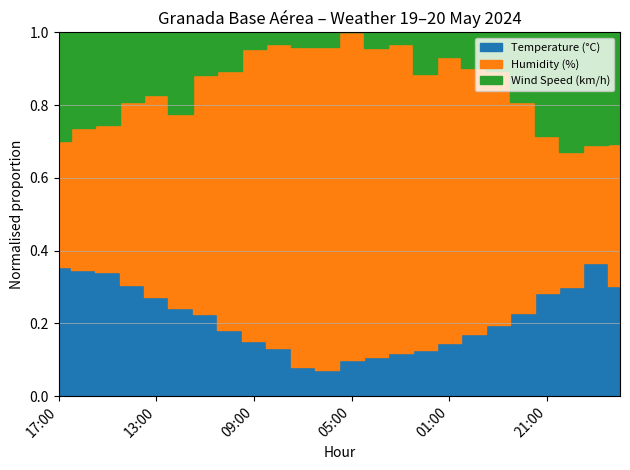

At which label does Humidity (%) first exceed 52?

10:00